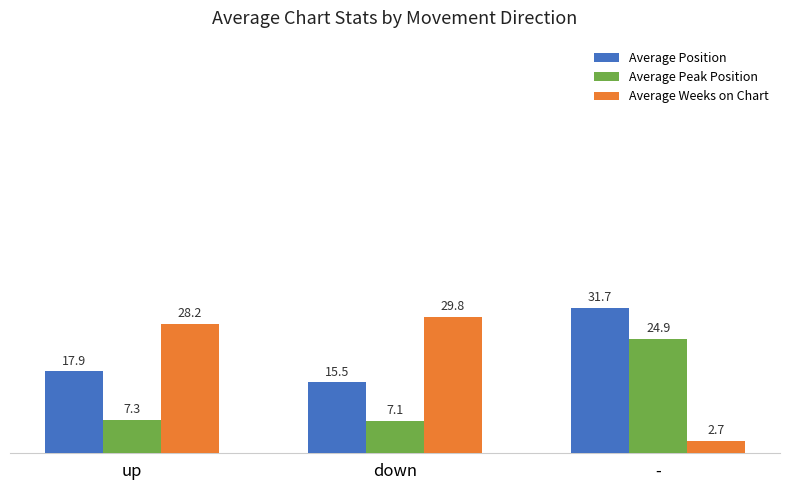

What is the difference between the maximum and second lowest values in the Average Weeks on Chart series?

1.6